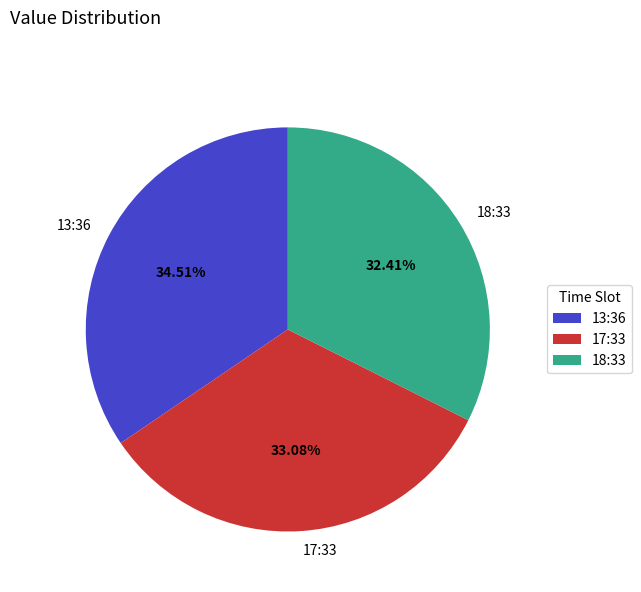

Is the sum of 17:33 and 13:36 greater than half?

Yes